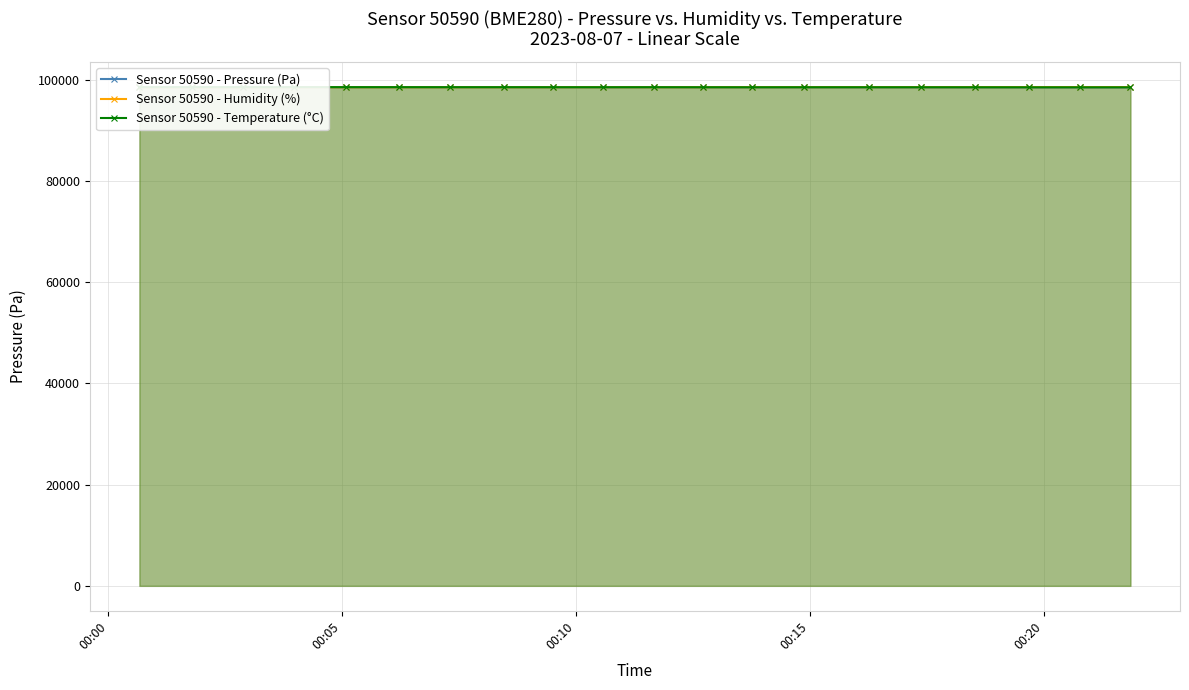

Rank the series by their average value, from highest to lowest.

Sensor 50590 - Humidity (%), Sensor 50590 - Temperature (°C), Sensor 50590 - Pressure (Pa)